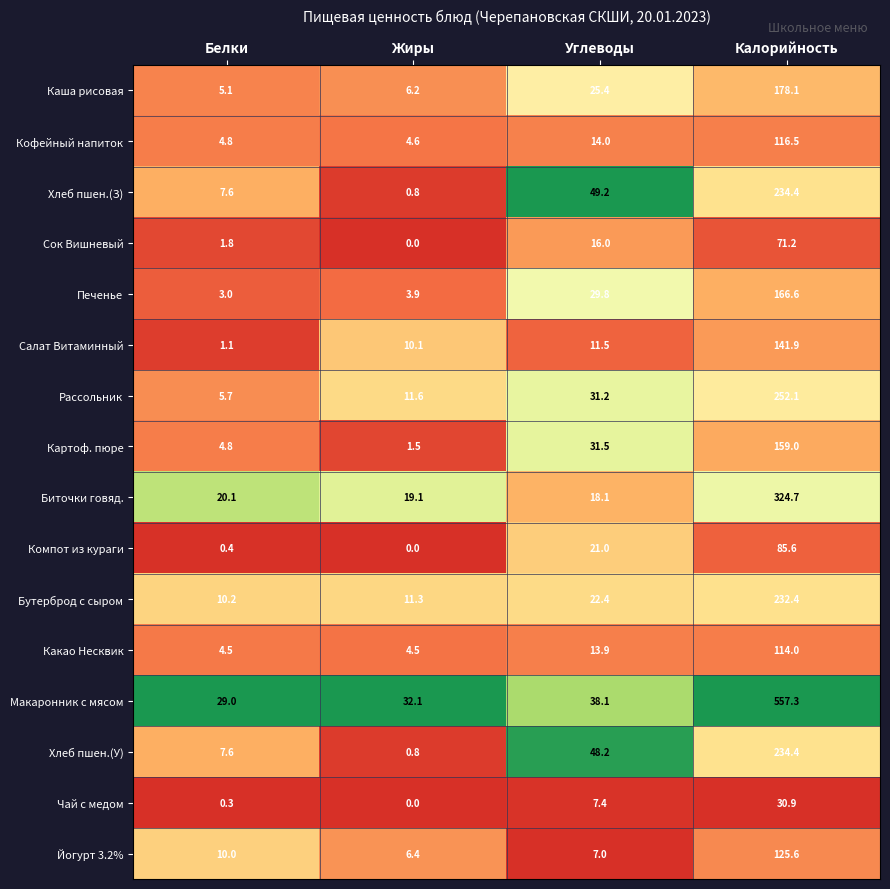

List the labels in order of Каша рисовая value, largest first.

Калорийность, Углеводы, Жиры, Белки